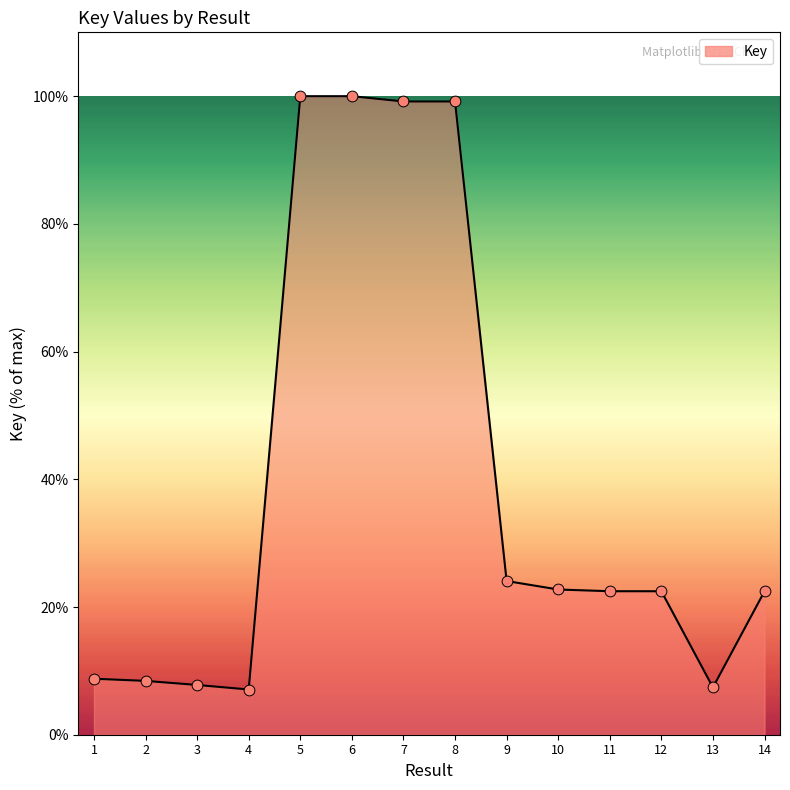

What is the change in value from 2 to 4?

-1.3